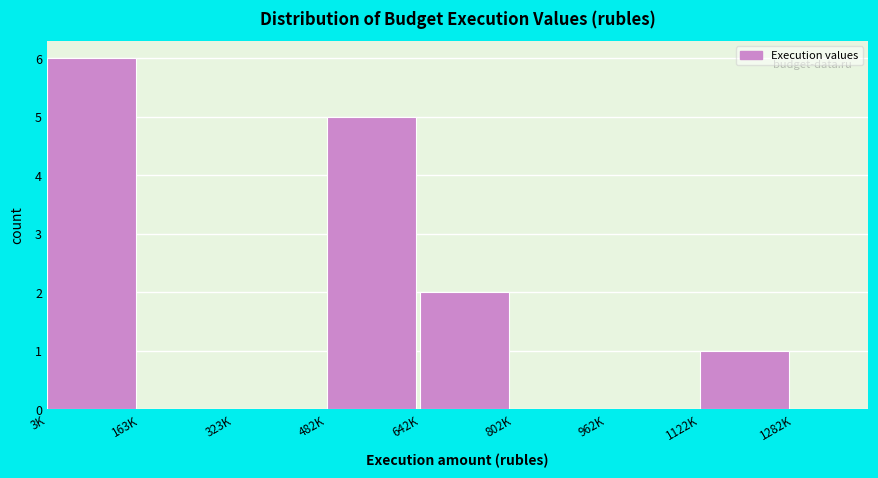

Reading left to right, extract all data points from this chart.

3K=6	163K=0	323K=0	482K=5	642K=2	802K=0	962K=0	1122K=1